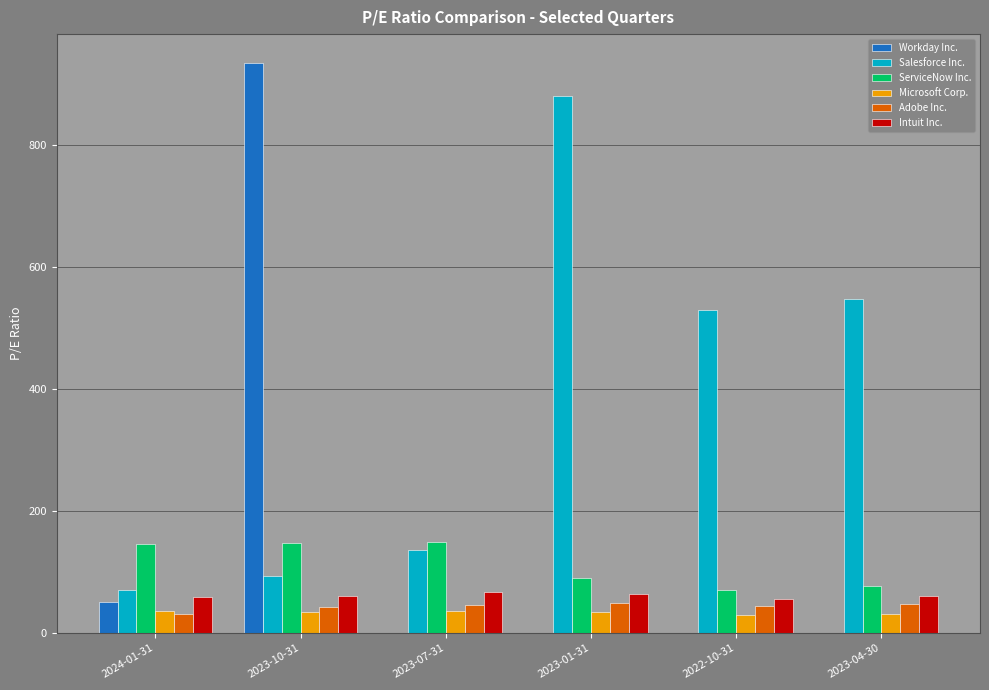

What is the difference between the ServiceNow Inc. values at 2023-10-31 and 2023-01-31?

56.7